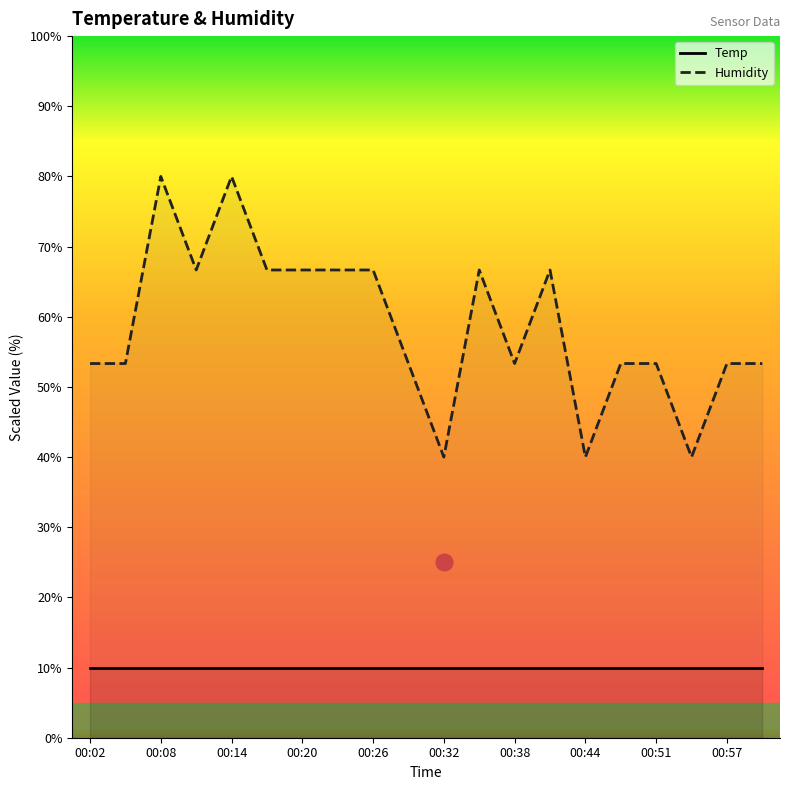

The value at 00:47 is 15.4. True or false?

False